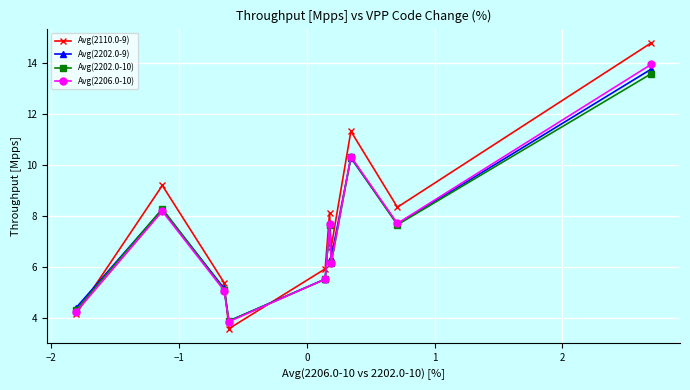

What is the lowest value of the Avg(2110.0-9) series?

3.6